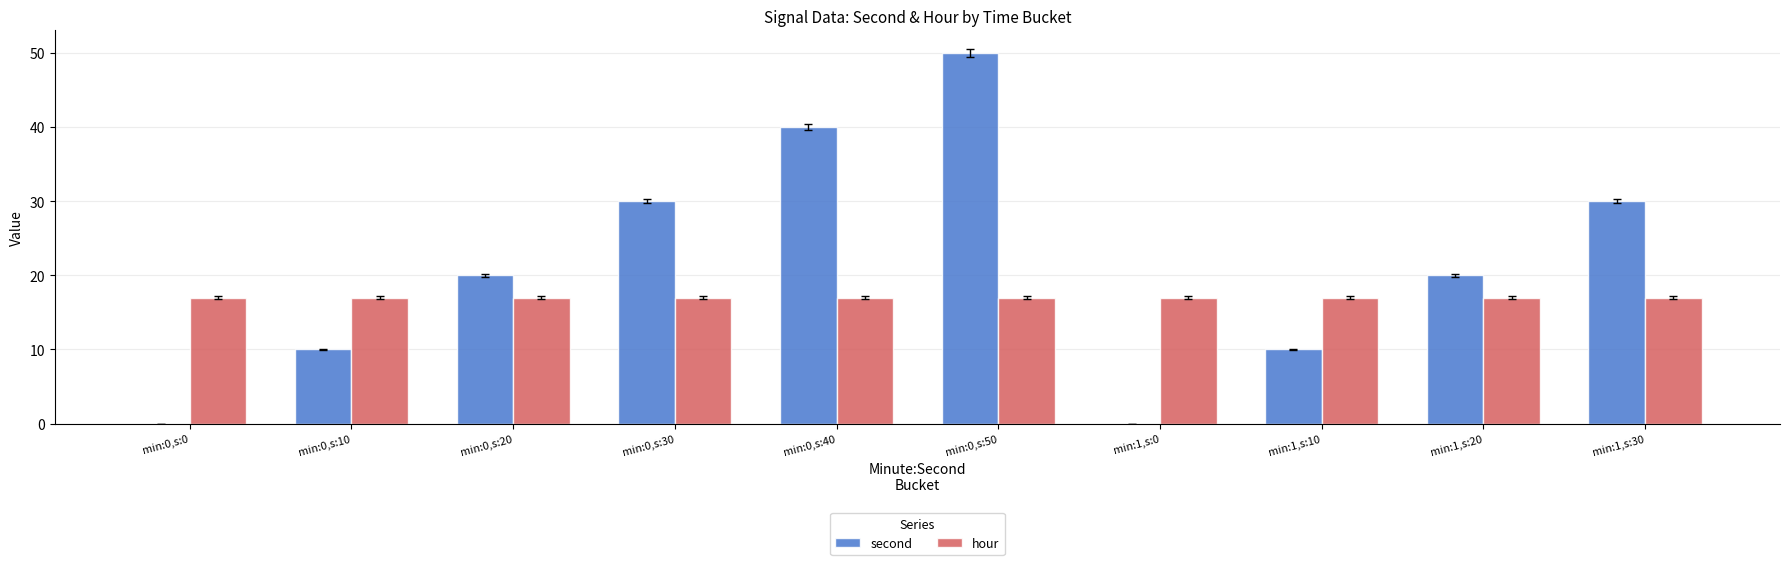

Which series changed the most between min:0,s:20 and min:0,s:50?

second